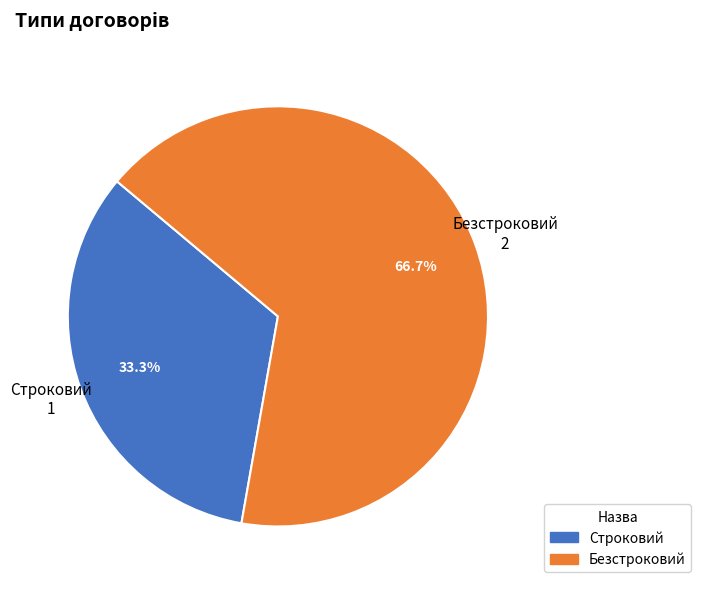

Which category has the smallest portion of the pie?

Строковий